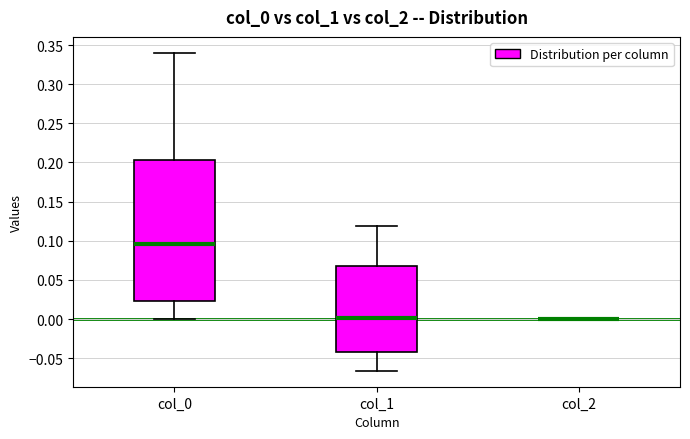

Reading left to right, transcribe this box plot: for each box, give where its median line is, the range the box spans, and where its two whiskers end, as read against the y-axis. The values are not printed on the chart, so give them approximately, as read against the axis.

col_0: median 0.095, box 0.025 to 0.205, whiskers 0.000 to 0.340
col_1: median 0.000, box -0.040 to 0.070, whiskers -0.065 to 0.120
col_2: box collapsed to a line at 0.000, whiskers 0.000 to 0.000